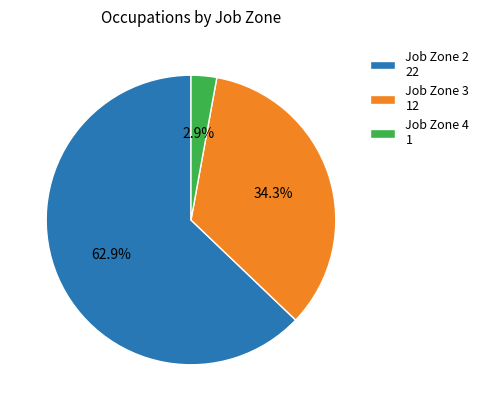

Is the sum of Job Zone 4 1 and Job Zone 3 12 greater than half?

No